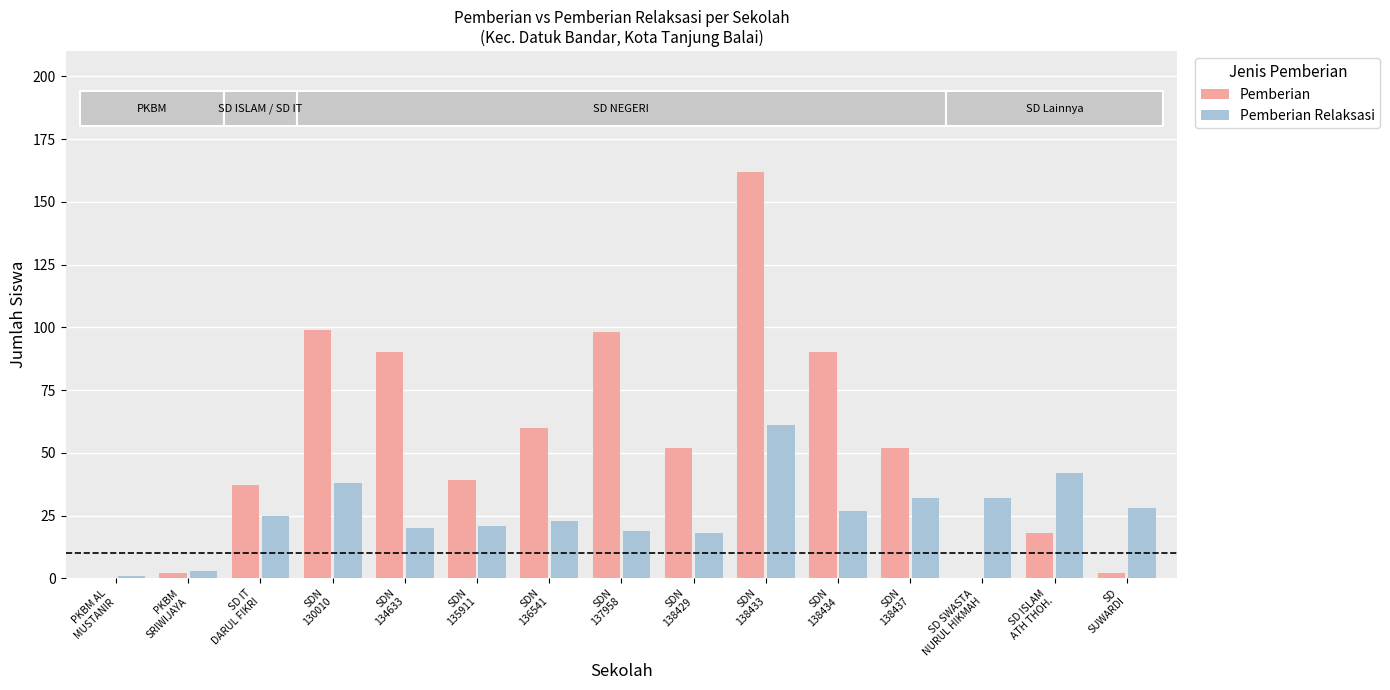

Count the number of data series in this chart.

2